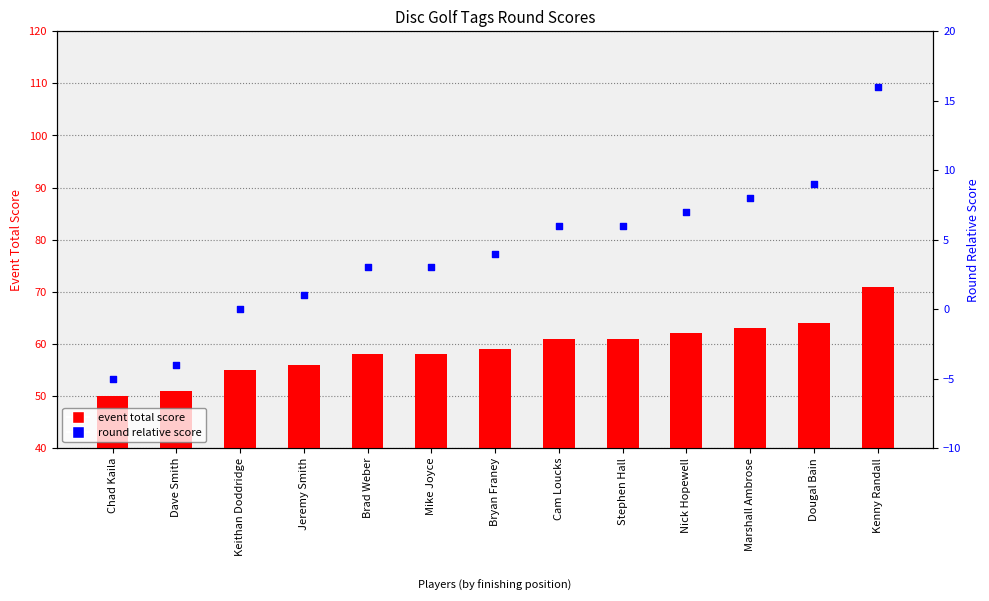

Is the value of round relative score at Kenny Randall greater than the value of event total score at Dougal Bain?

No